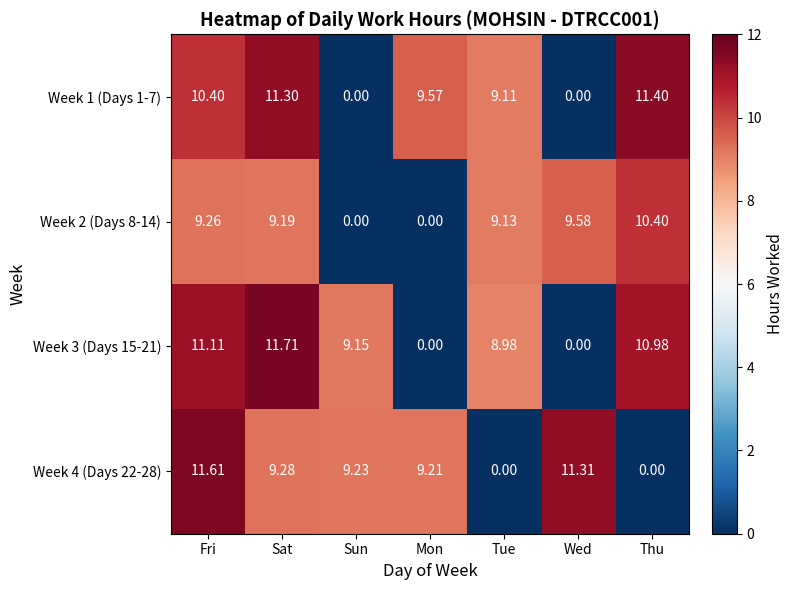

At which category is the sum across all series the highest?

Fri